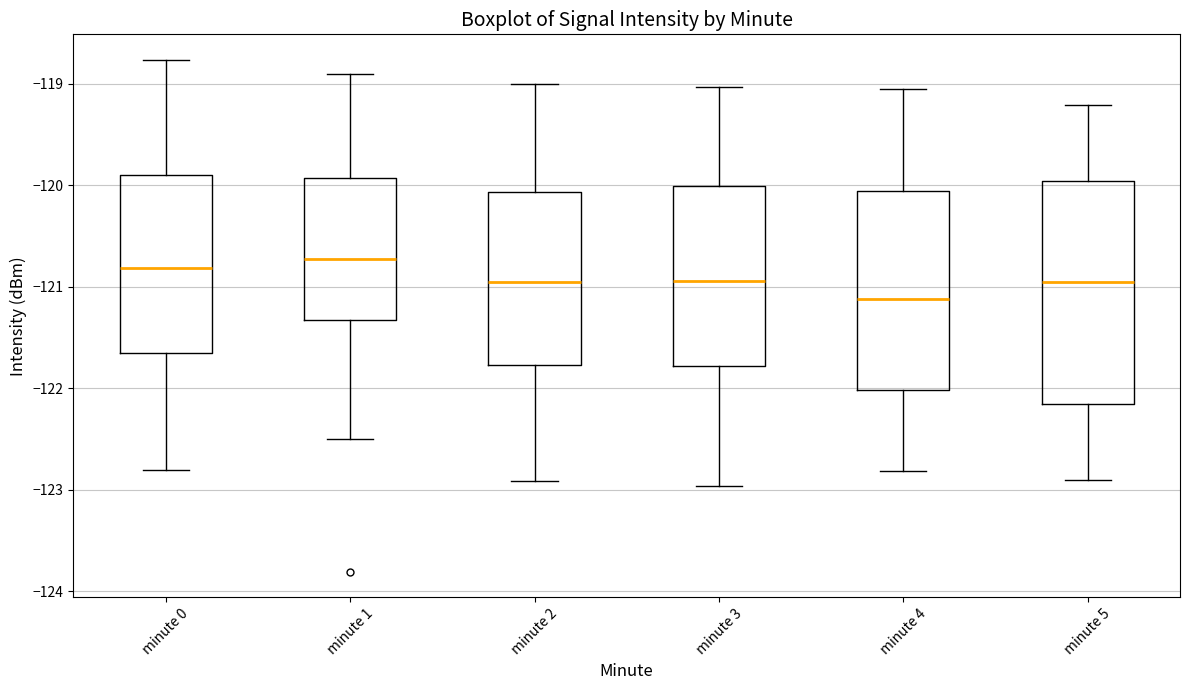

Which box has the lowest median line?

minute 4